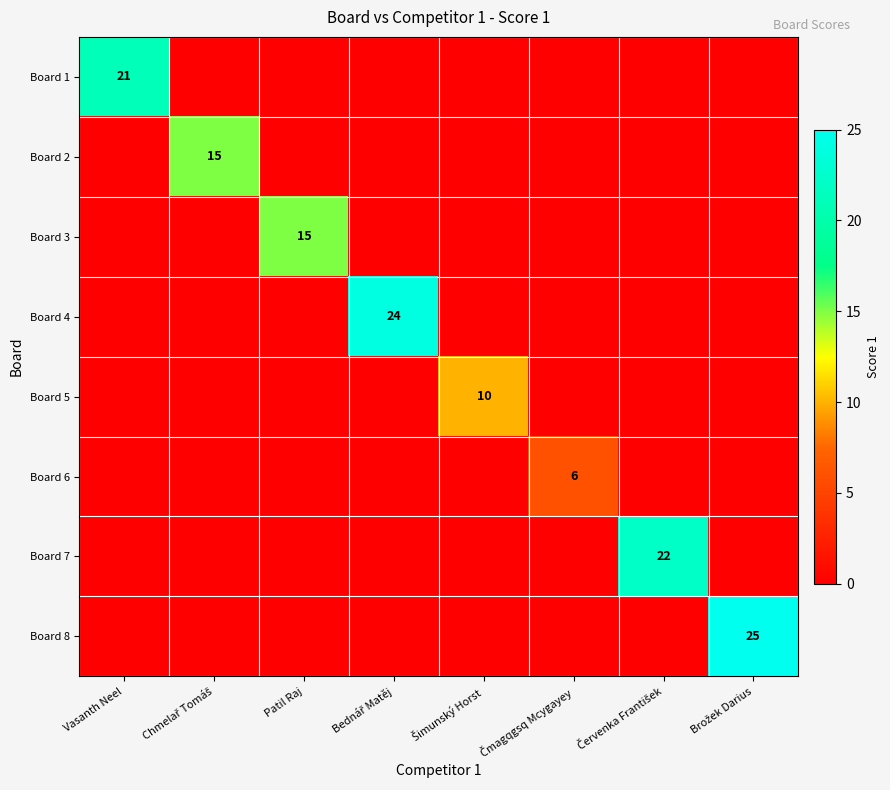

Between Červenka František and Brožek Darius, which series saw the biggest shift?

Board 8